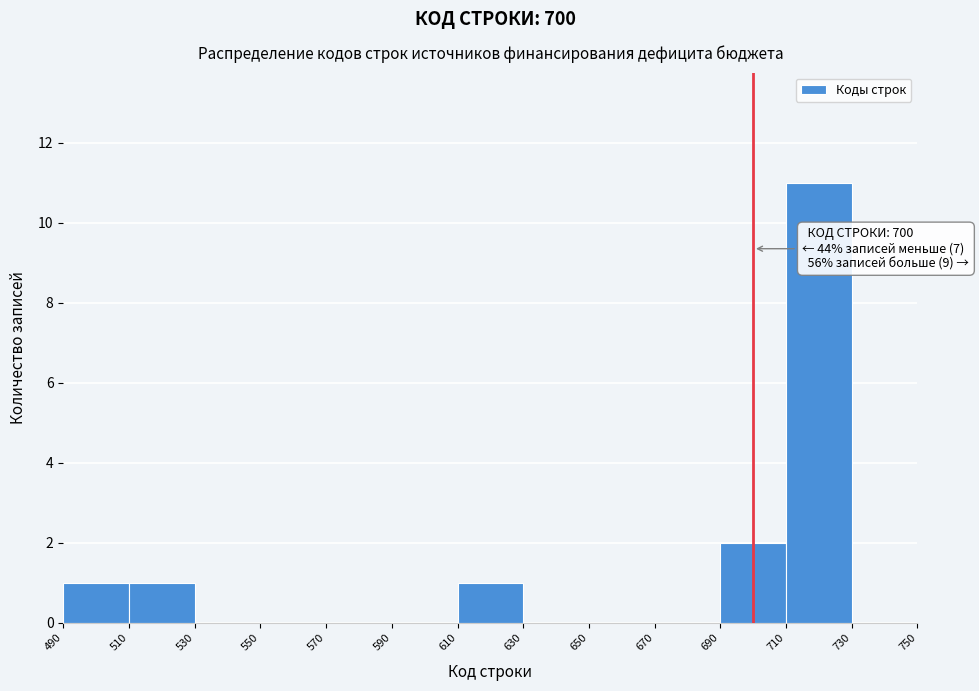

Which range on the x-axis has the tallest bar?

710 to 730